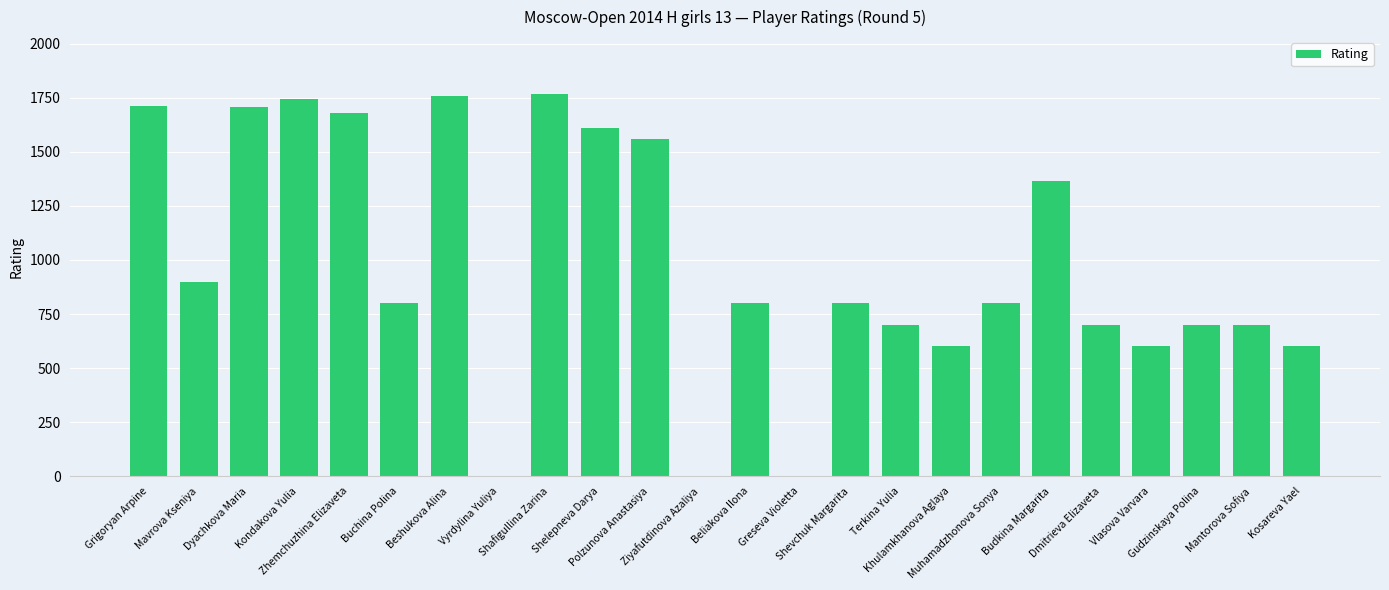

What is the difference between the values at Mavrova Kseniya and Beliakova Ilona?

100